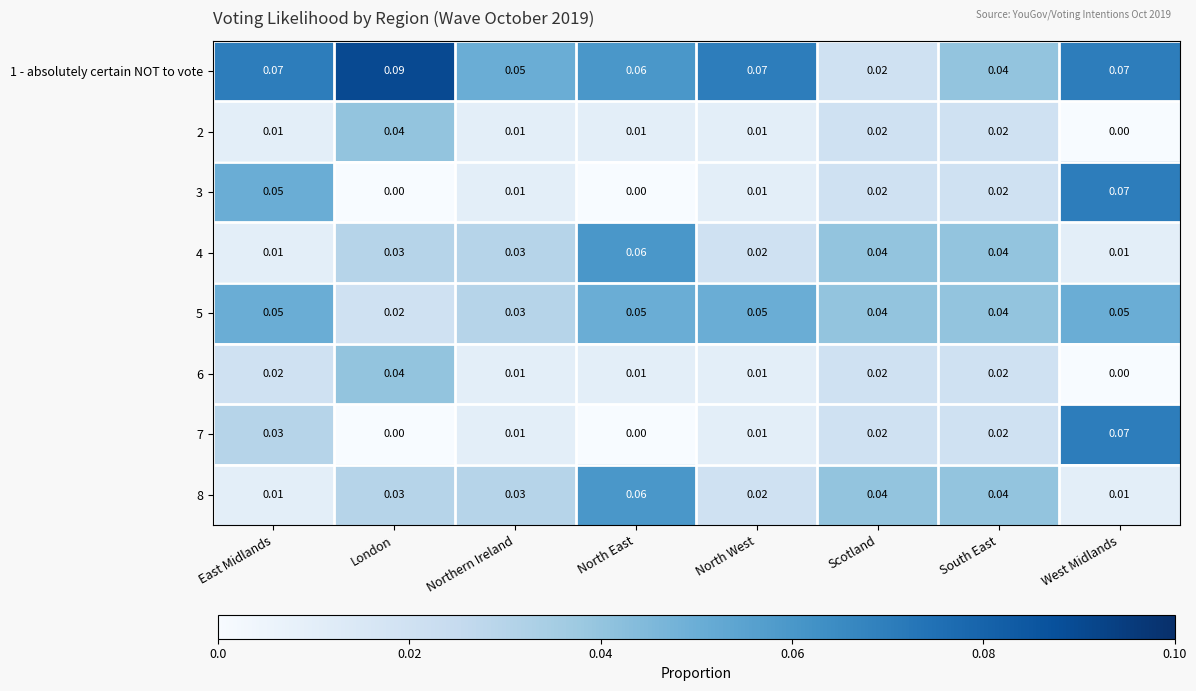

At which label is 5 closest to 0?

London